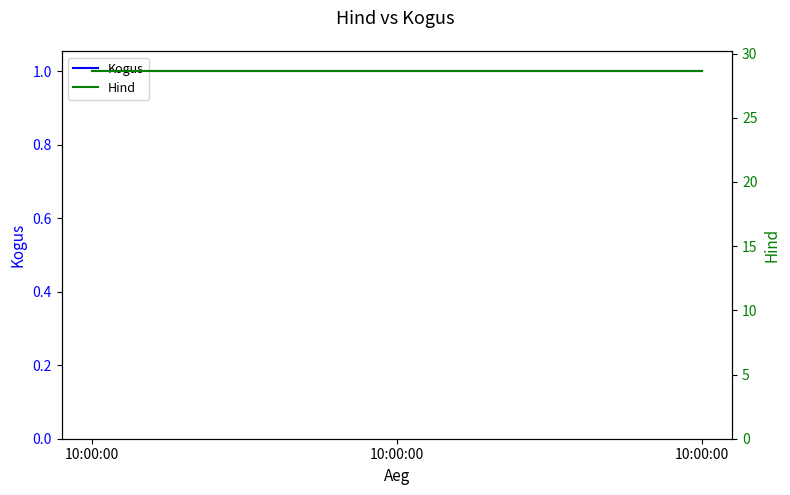

Which category has the lowest value across all series?

10:00:00